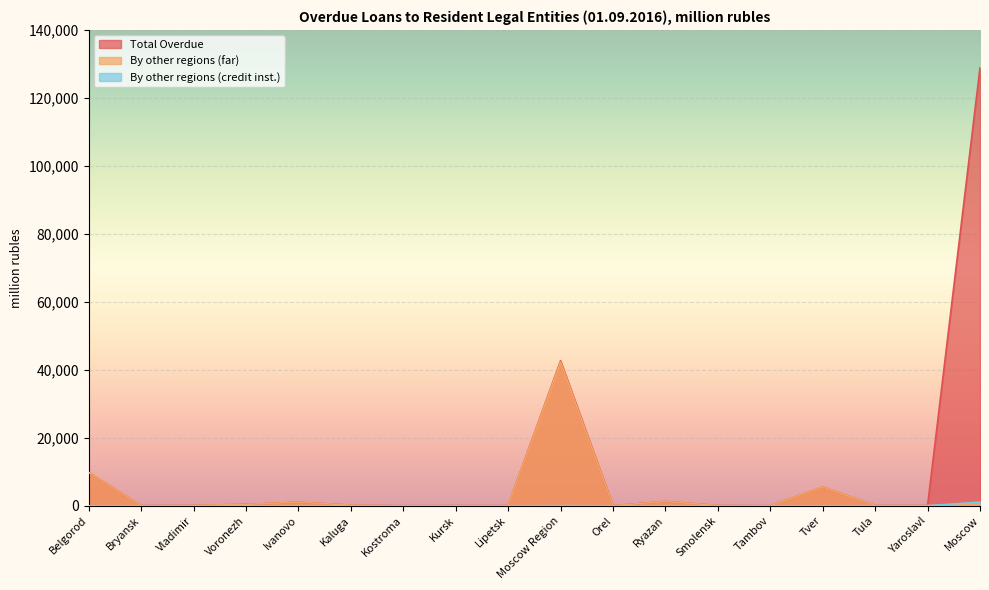

At how many categories does at least one series exceed 4369?

4